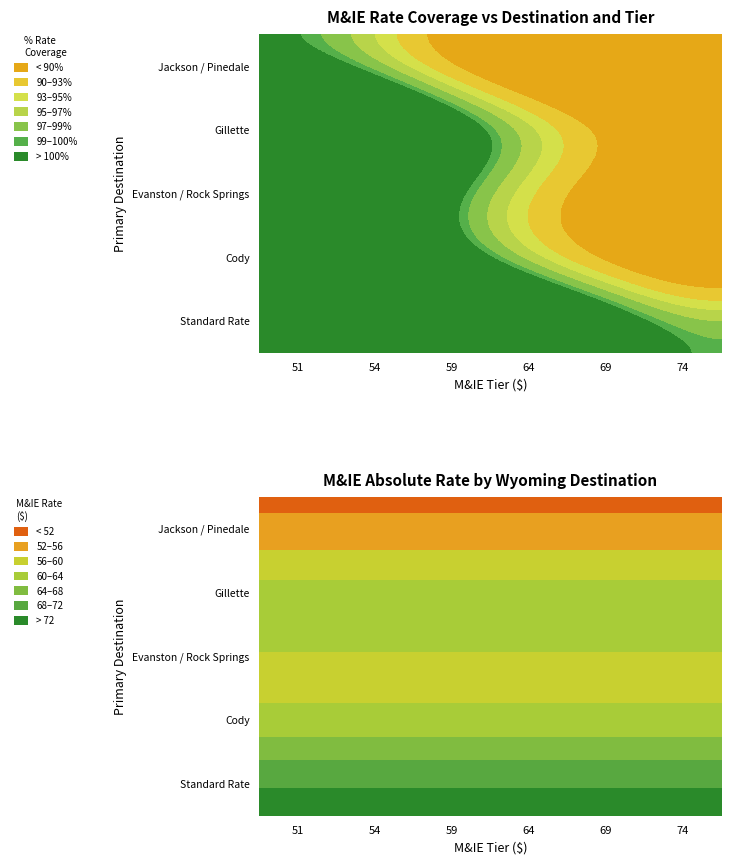

Which has a higher value, 54 or 64?

54